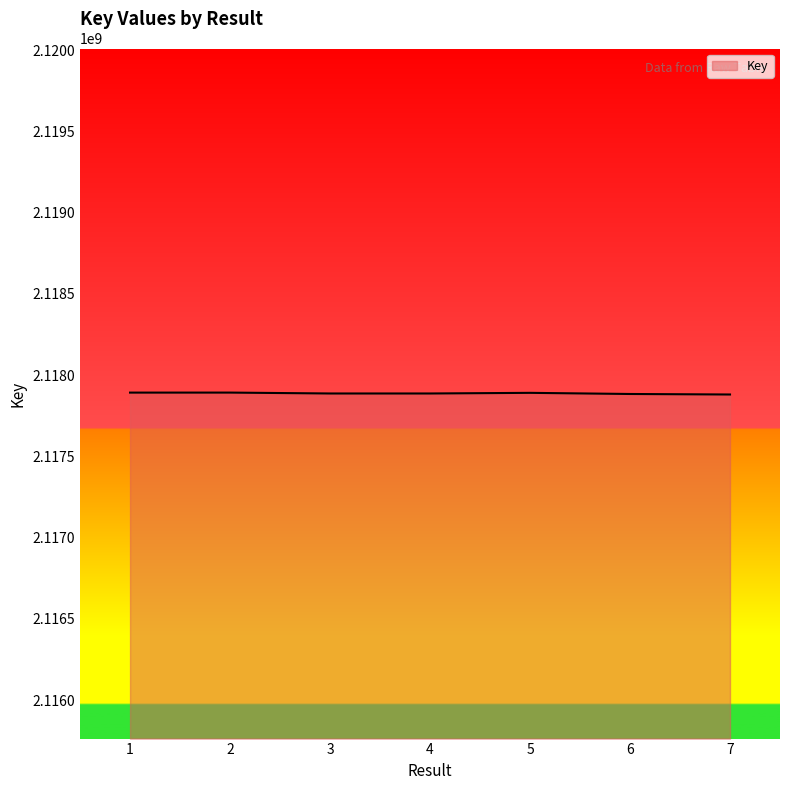

What is the difference between the values at 3 and 4?

26